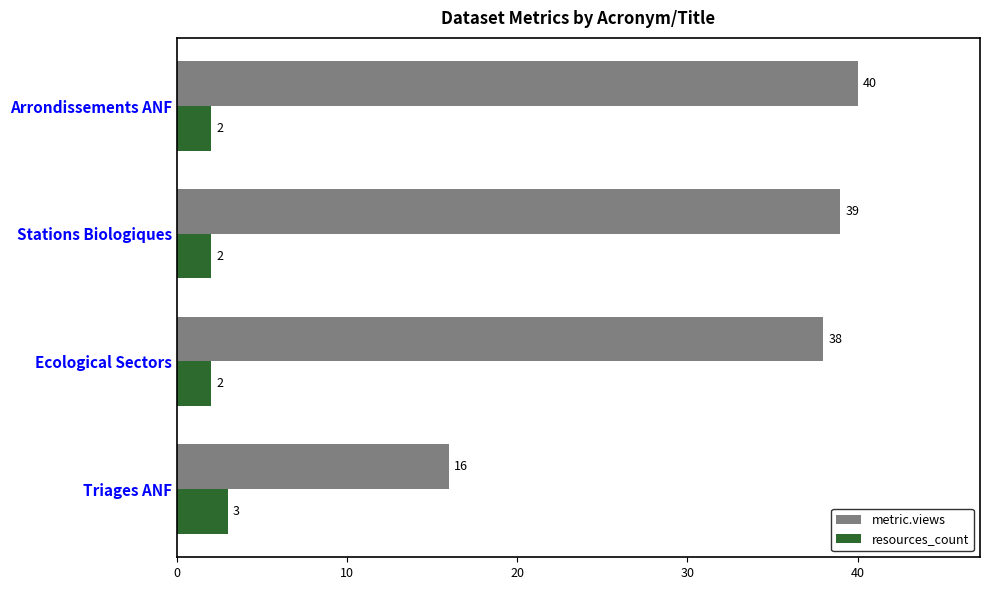

List the labels in order of metric.views value, largest first.

Arrondissements ANF, Stations Biologiques, Ecological Sectors, Triages ANF